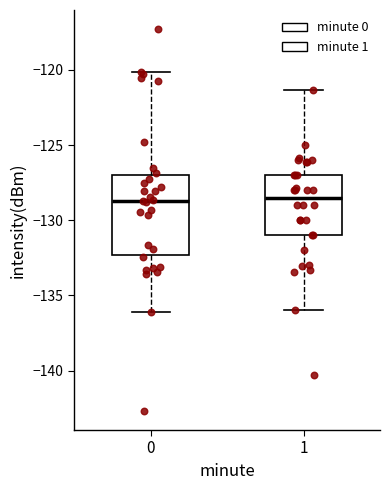

Comparing the boxes themselves (not the whiskers), which one is the tallest?

0